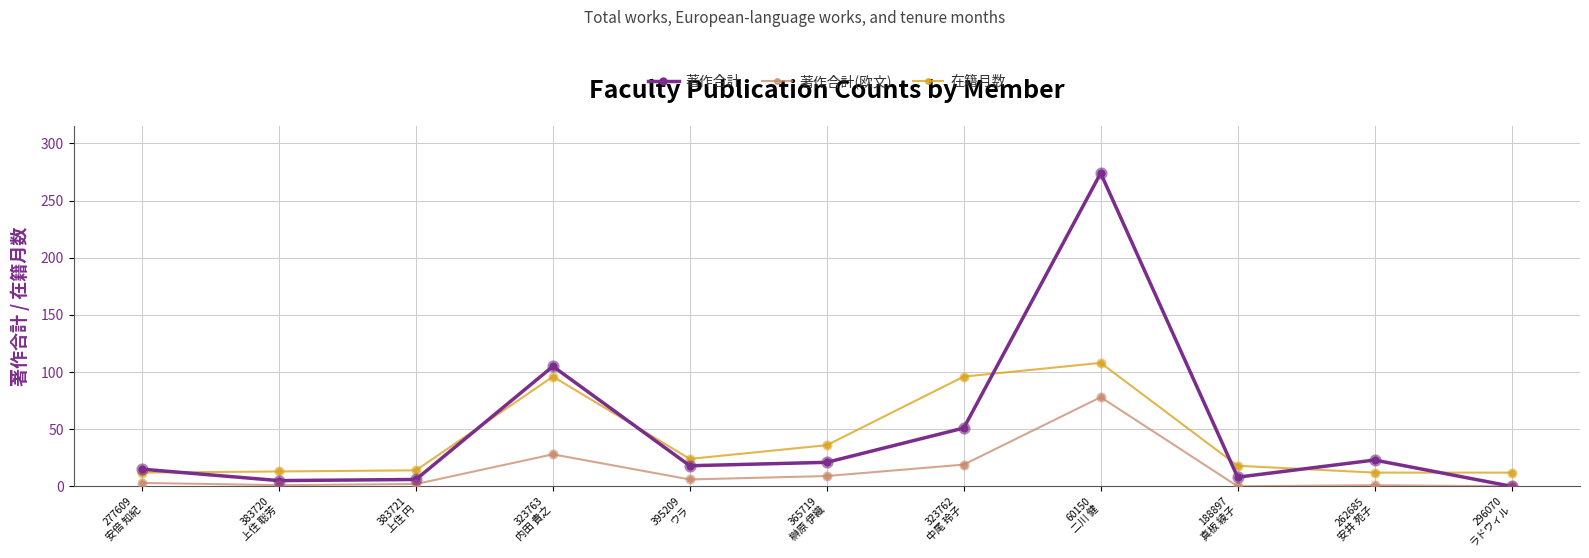

Which series has the largest range (max minus min)?

著作合計